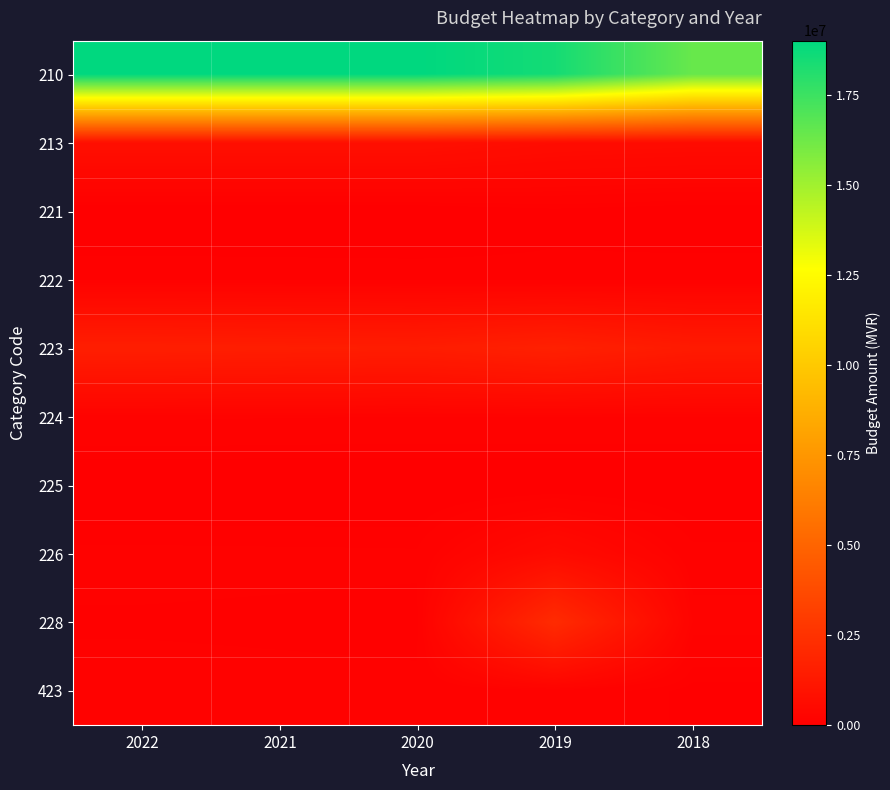

Which has a higher value, 2019 or 2018?

2019